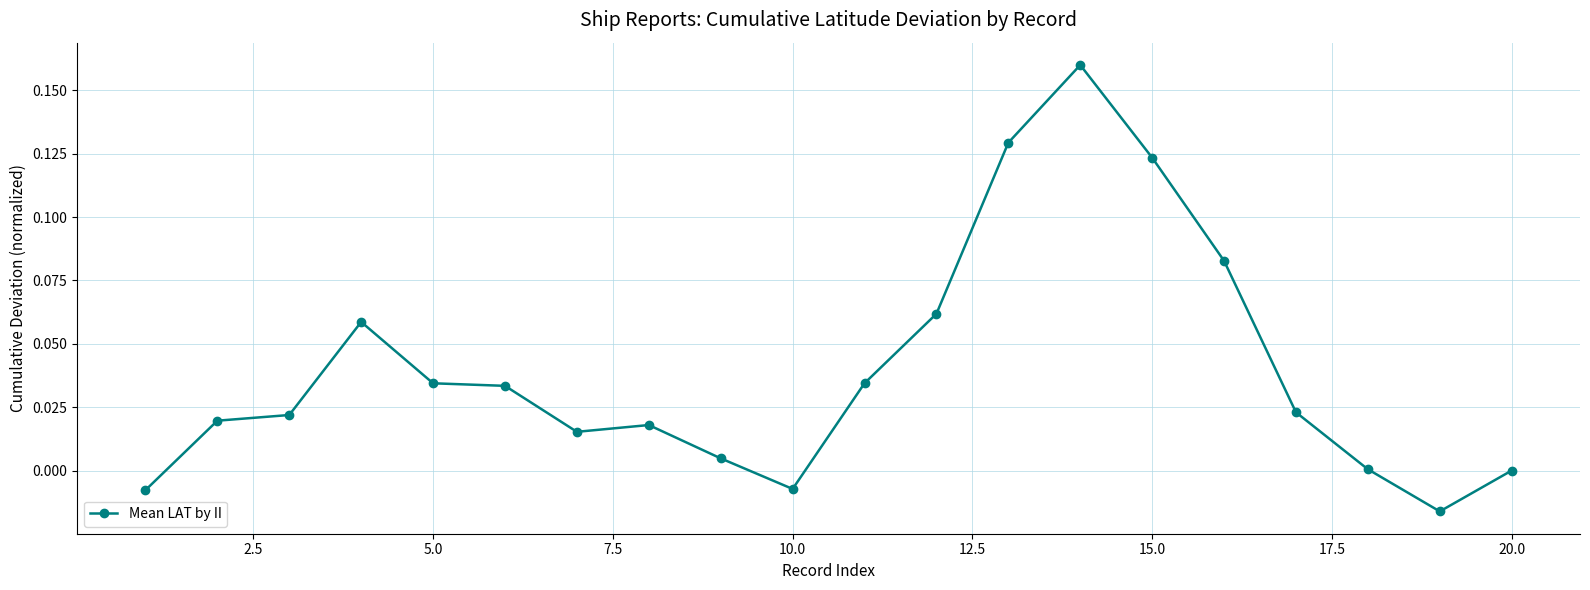

True or false: the data has more than 1 interior local peaks.

True